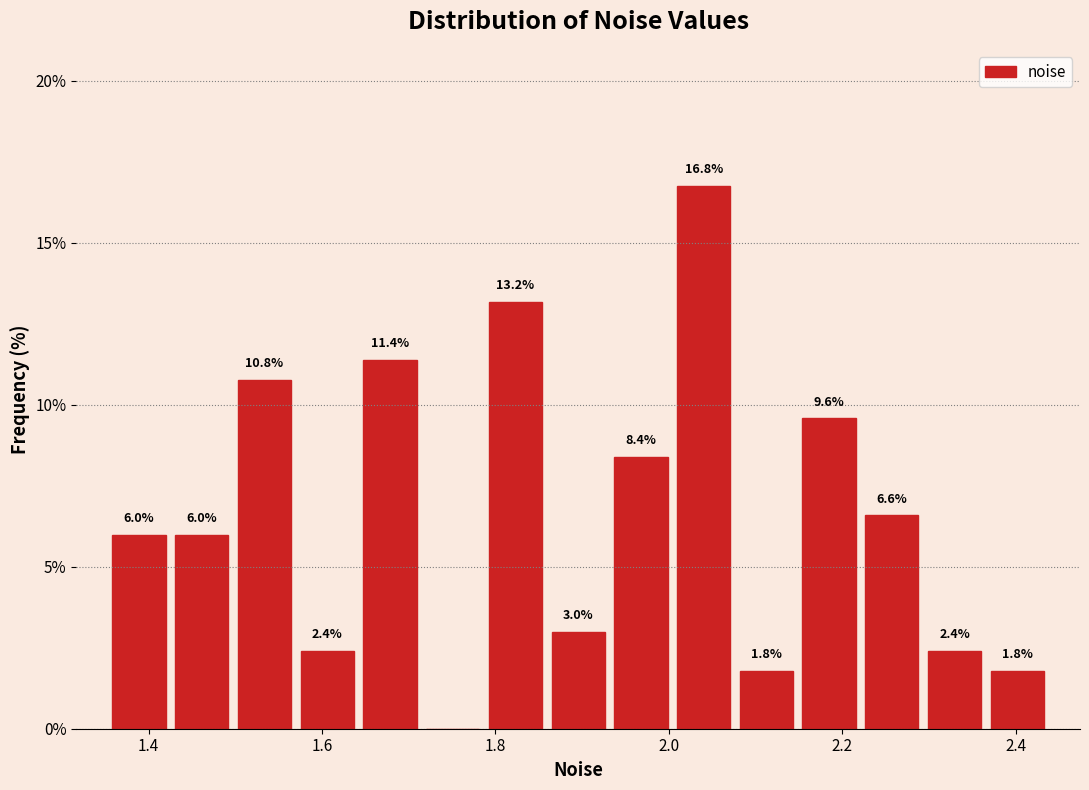

Read against the x-axis, roughly where is the centre of the tallest bar?

2.04